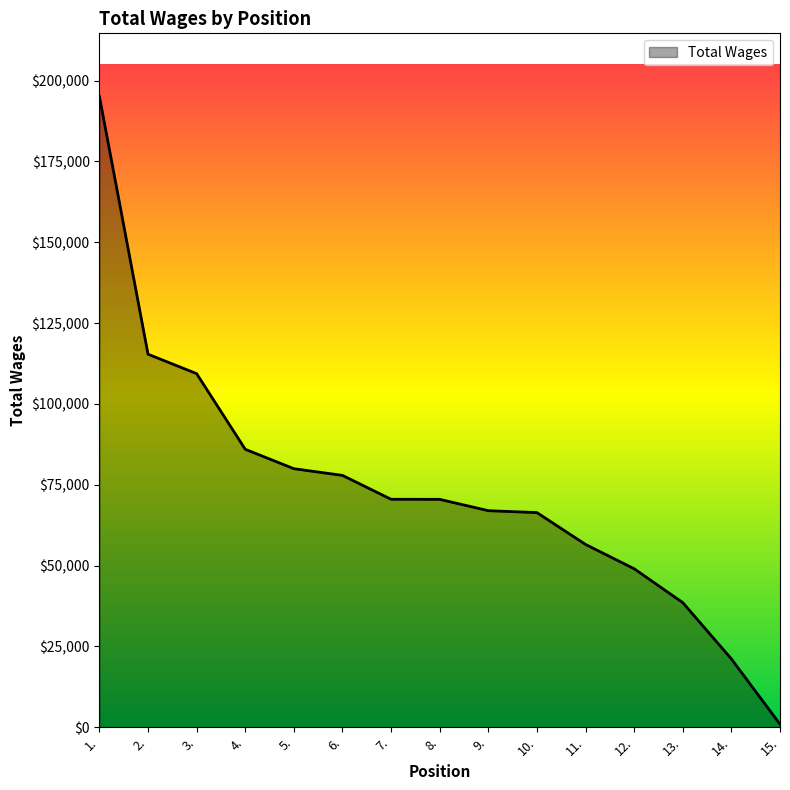

What is the minimum value shown in the chart?

951